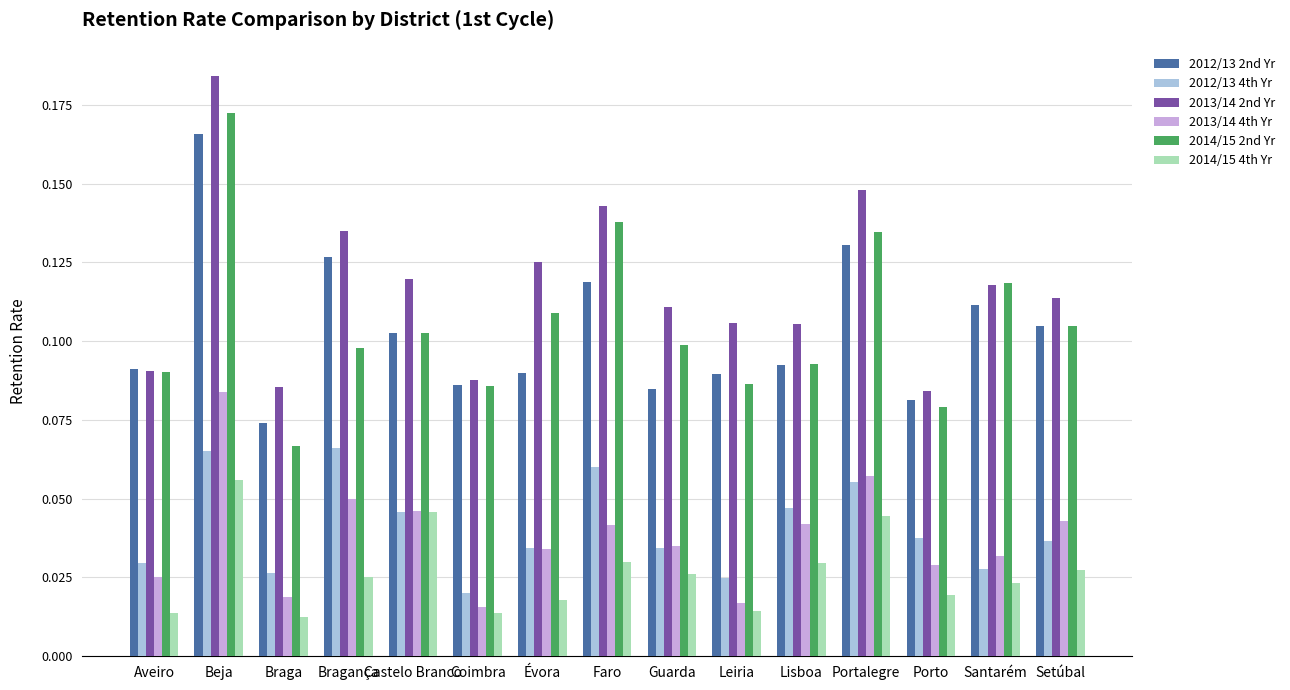

Is it true that 2013/14 4th Yr equals 0.1 at Guarda?

False